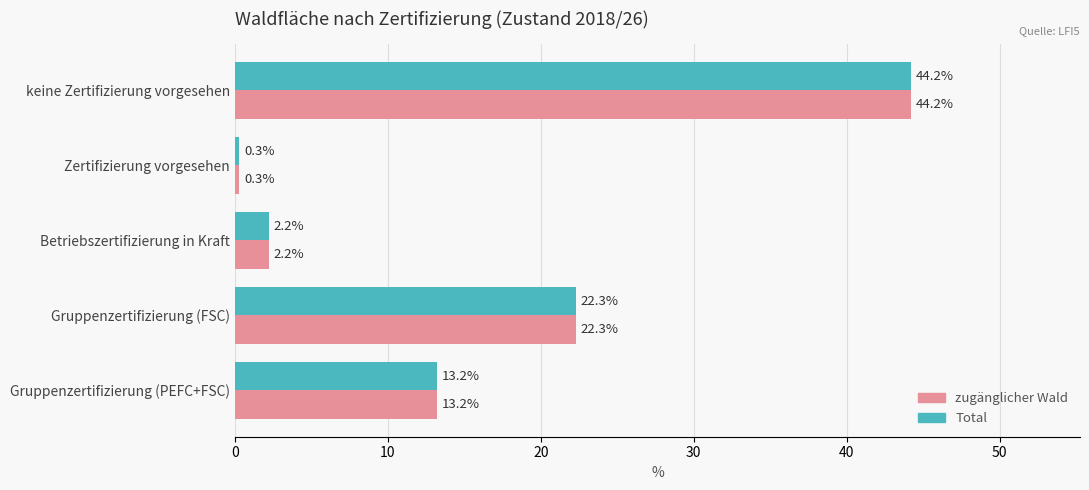

What value does the Total series have at Gruppenzertifizierung (PEFC+FSC)?

13.2